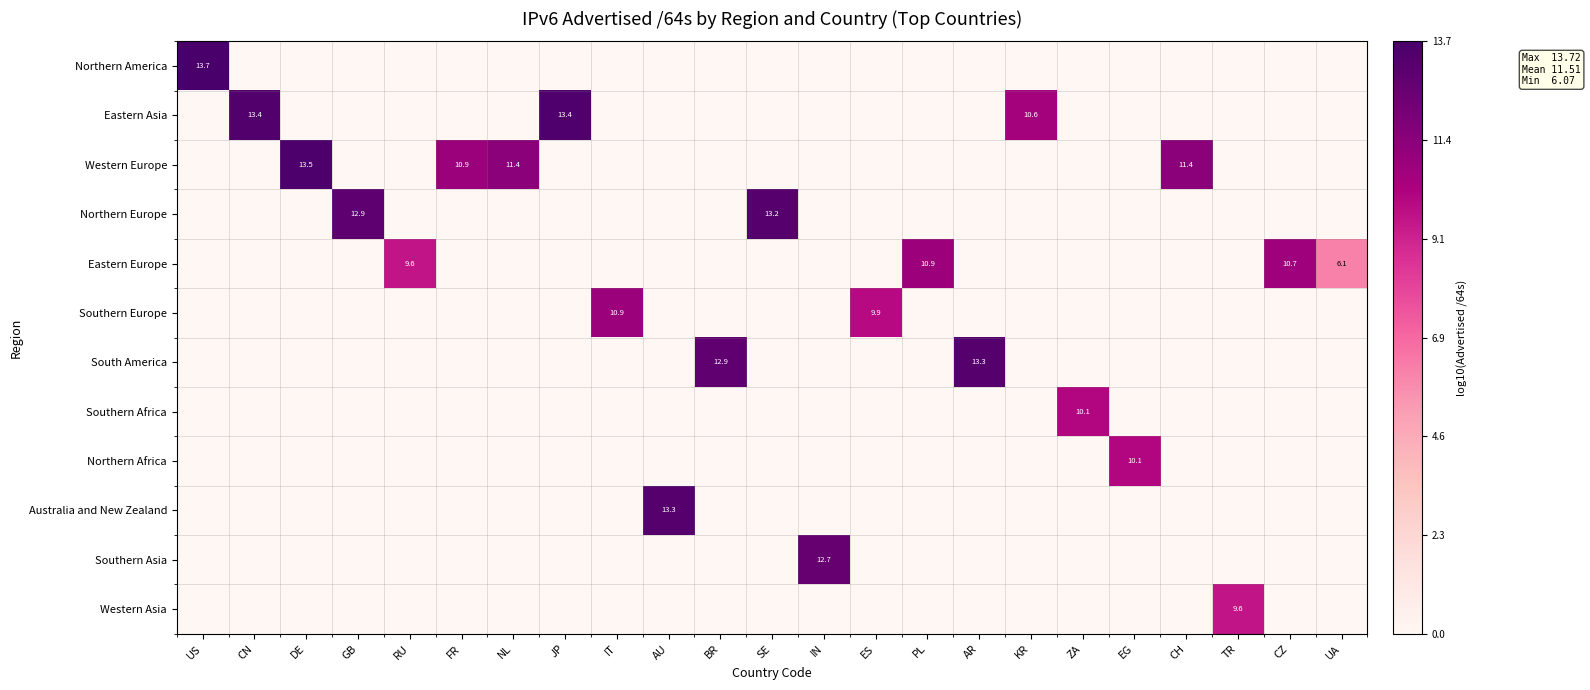

At which category is the sum across all series the highest?

US